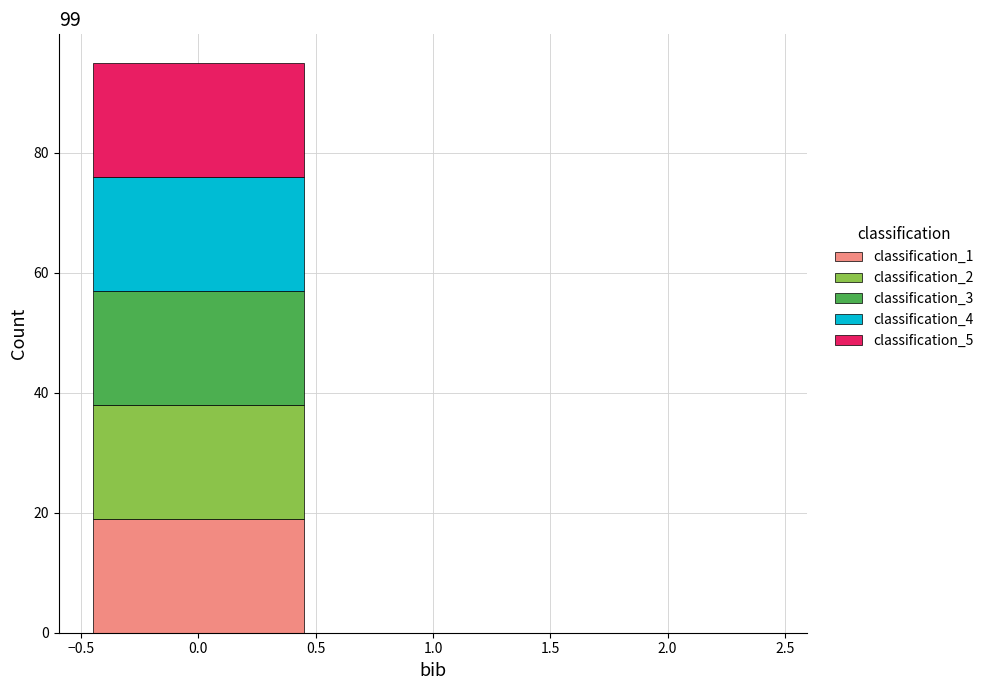

Reading left to right, list every stacked bar in this chart as the range it spans on the x-axis followed by its total height. The values are not printed on the chart, so give them approximately, as read against the axis.

-0.5 to 0.5: 96
0.5 to 1.5: 0
1.5 to 2.5: 0